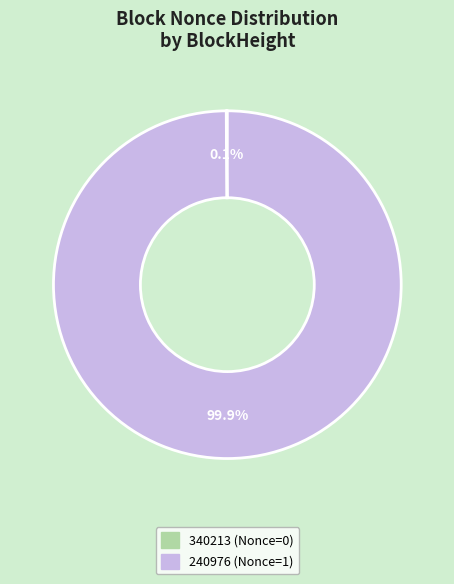

Is 240976 the majority of the pie?

Yes